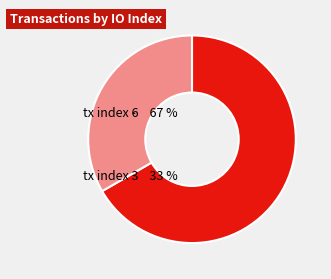

To the nearest percent, what portion does tx index 6 represent?

67%